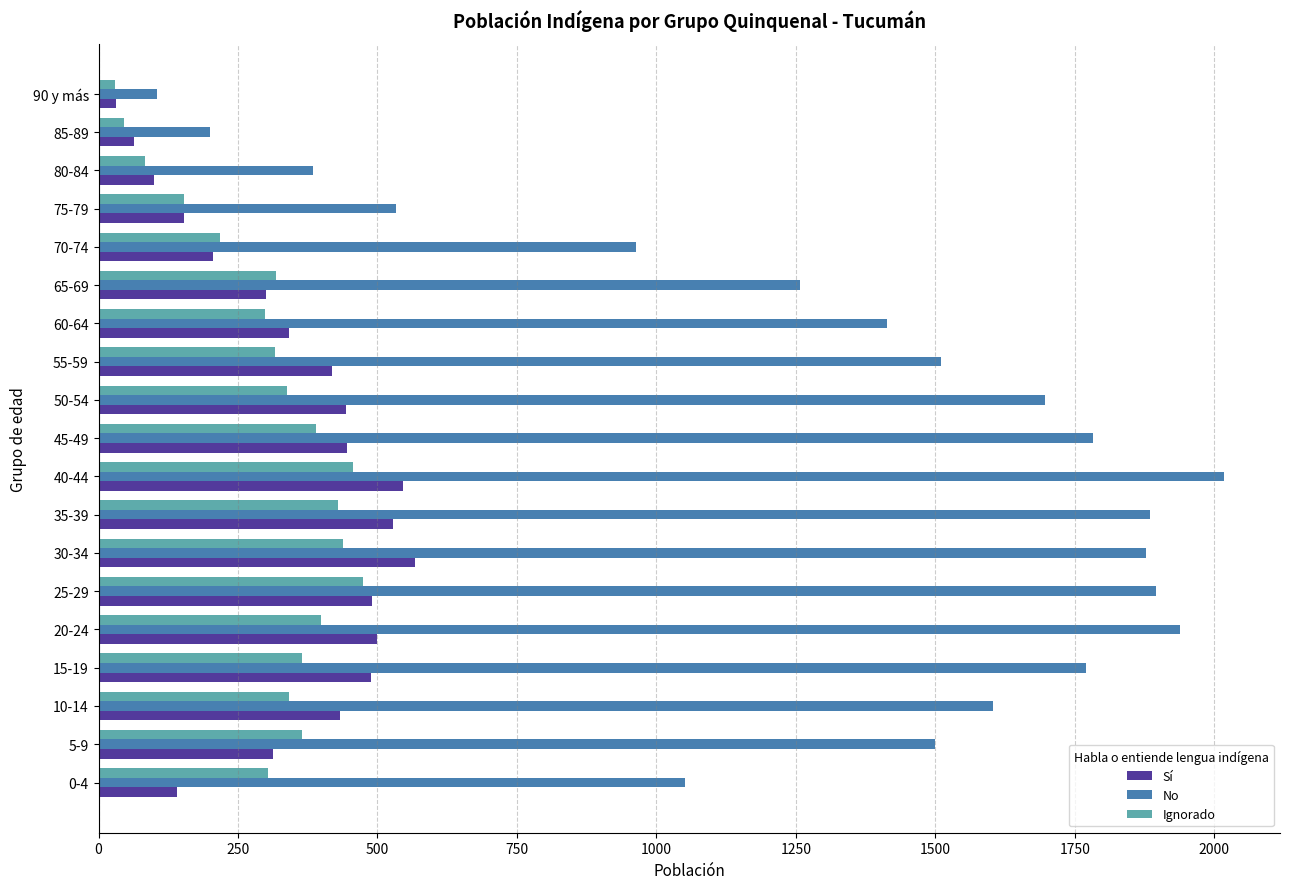

Which series has the largest total across all categories?

No